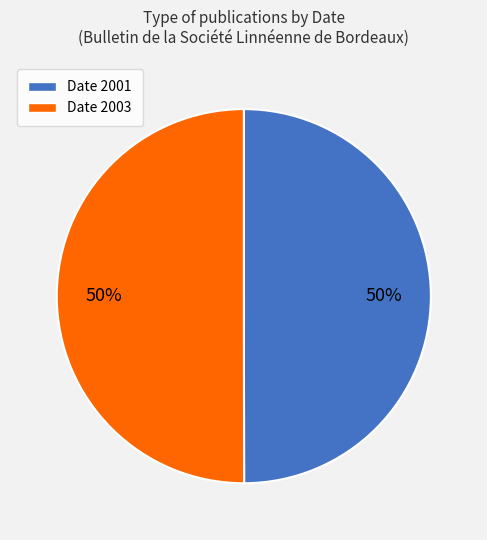

To the nearest percent, what is the average slice percentage?

50%